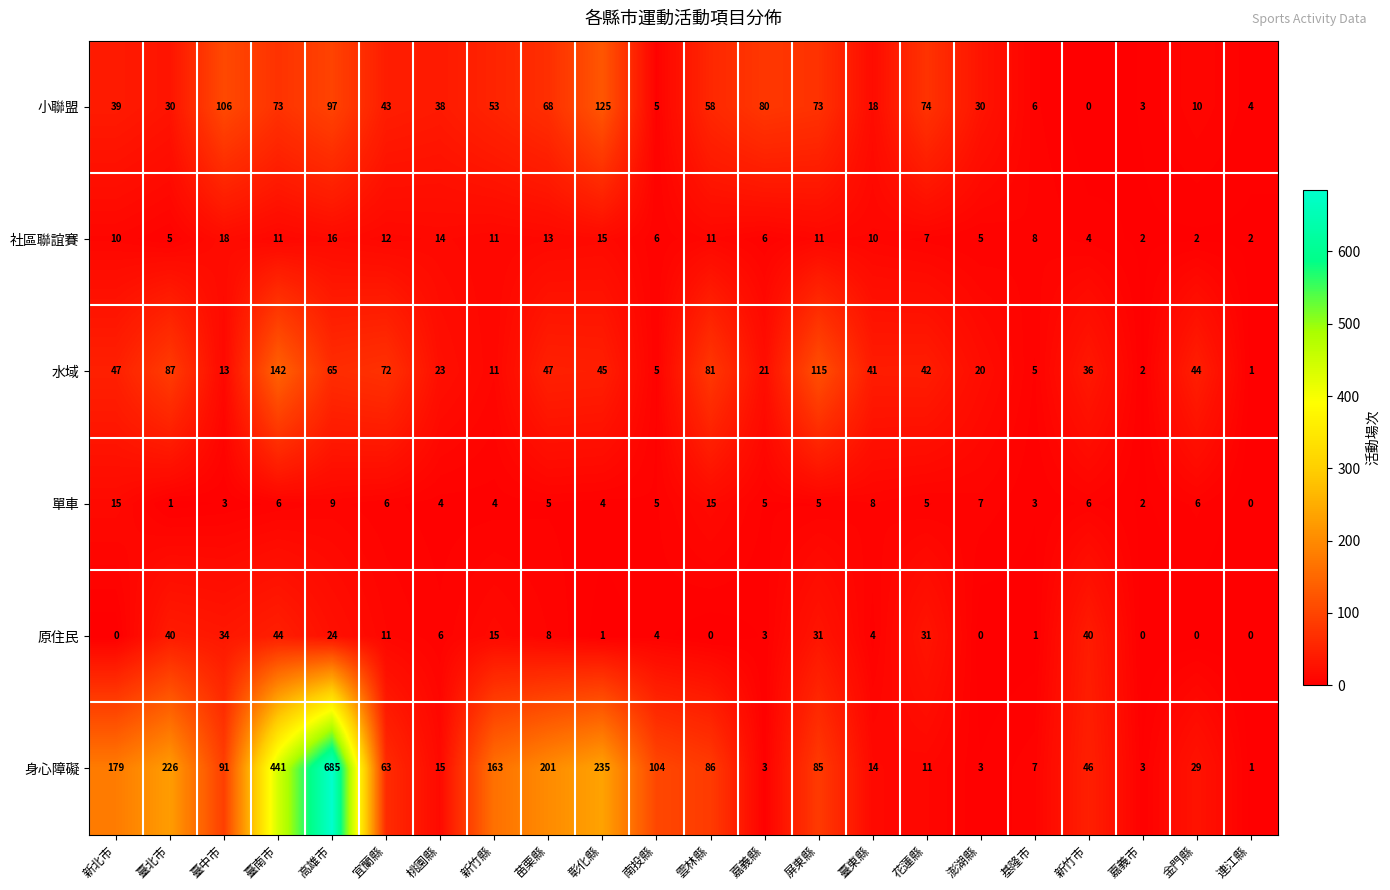

True or false: 原住民 has a value of 4 at 宜蘭縣.

False